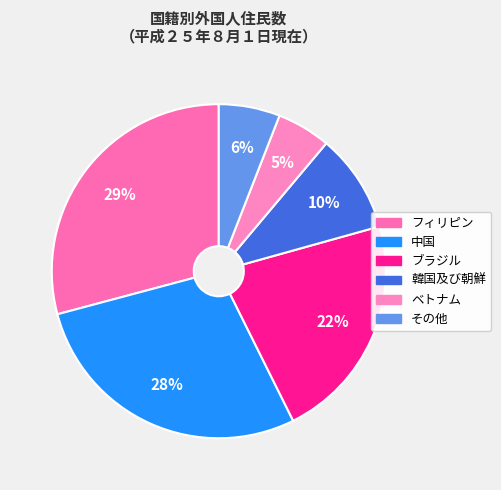

To the nearest percent, what percentage of the pie is 韓国及び朝鮮?

10%